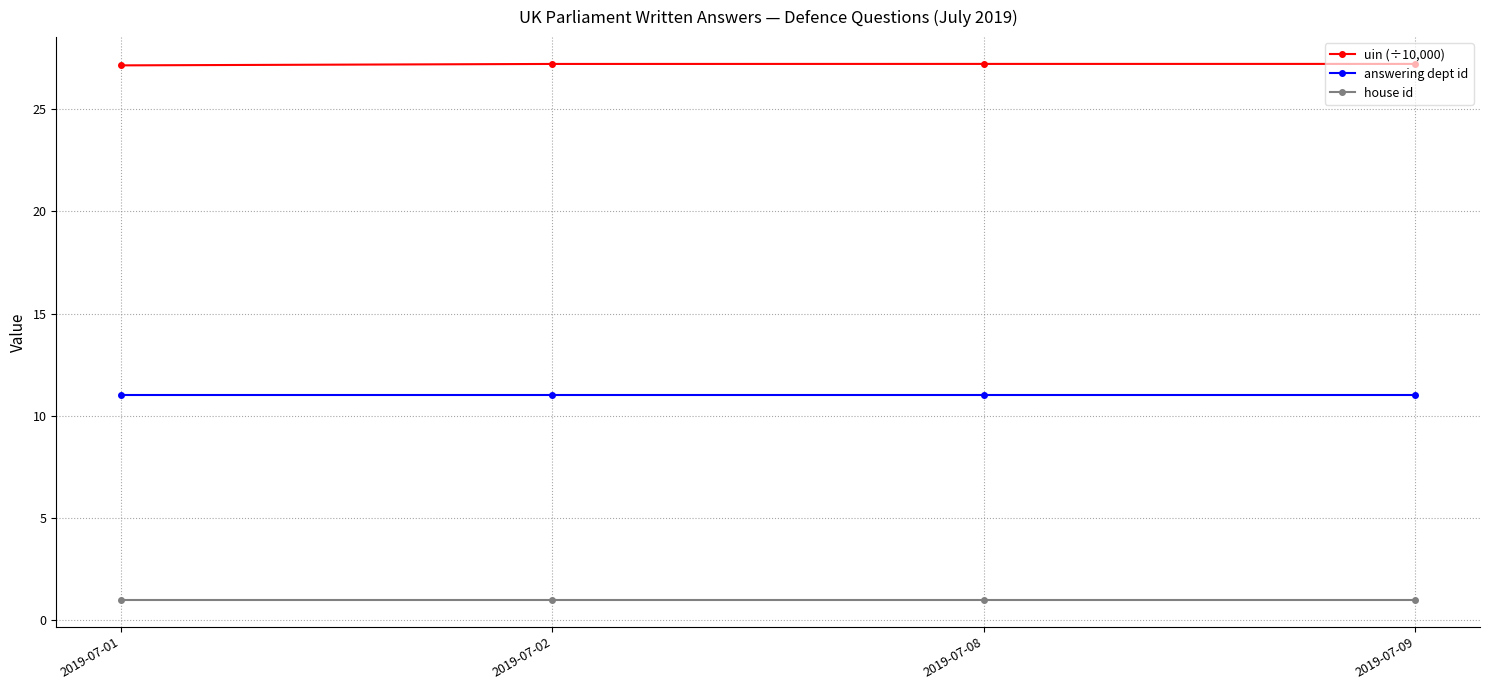

At 2019-07-09, list the series in order from smallest to largest.

house id, answering dept id, uin (÷10,000)